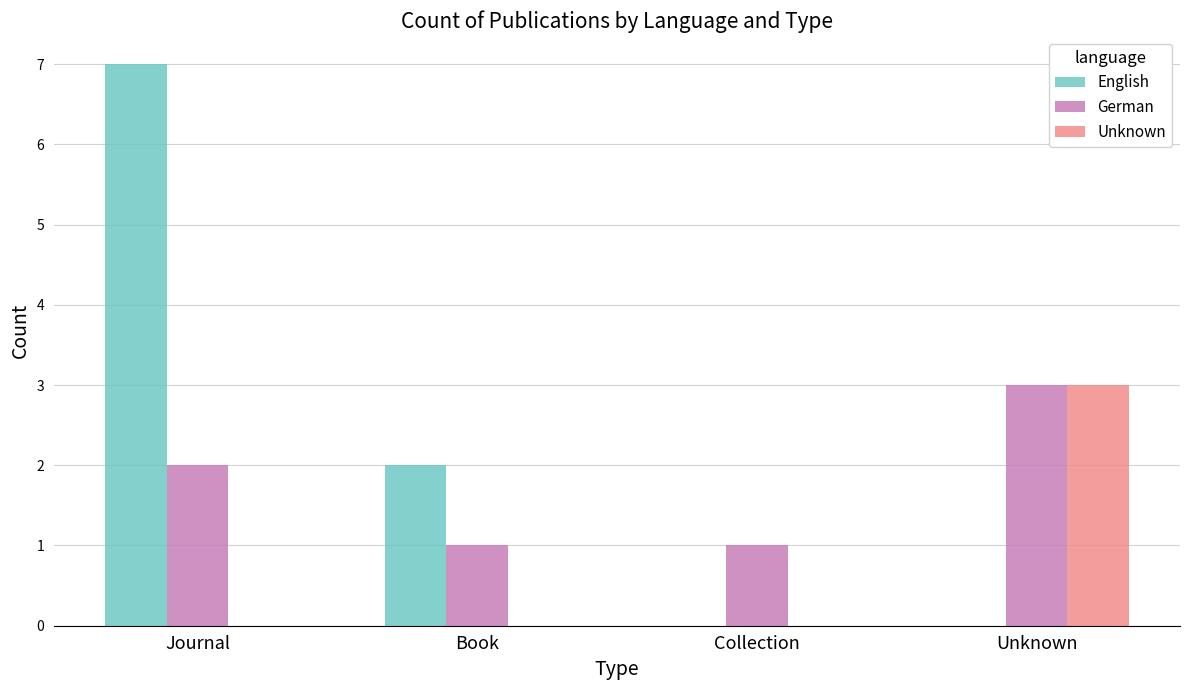

Are the bars horizontal?

No